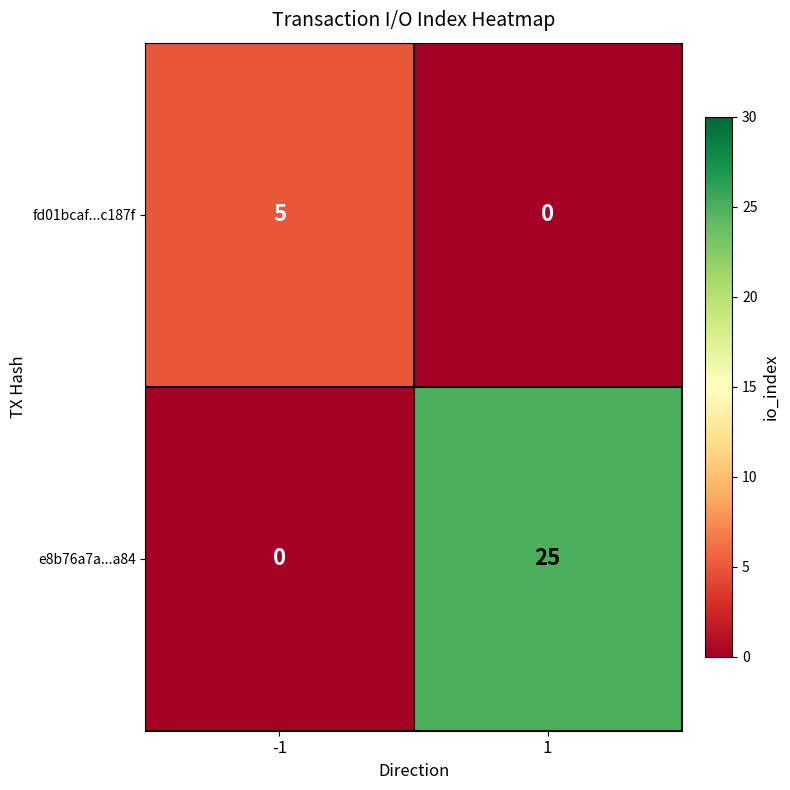

Is it true that fd01bcaf...c187f equals 0 at 1?

True